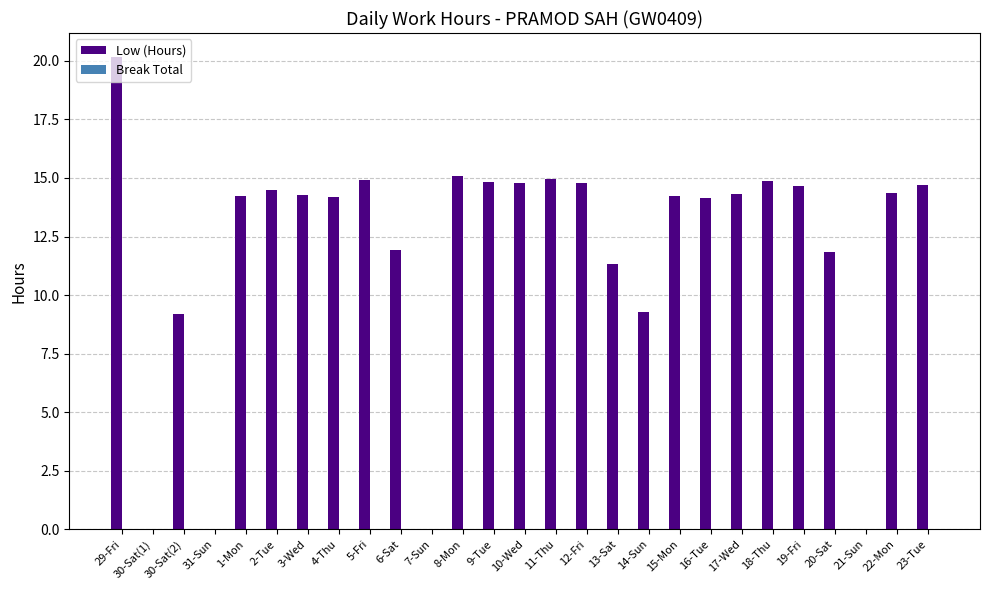

Which category has the highest value across all series?

29-Fri